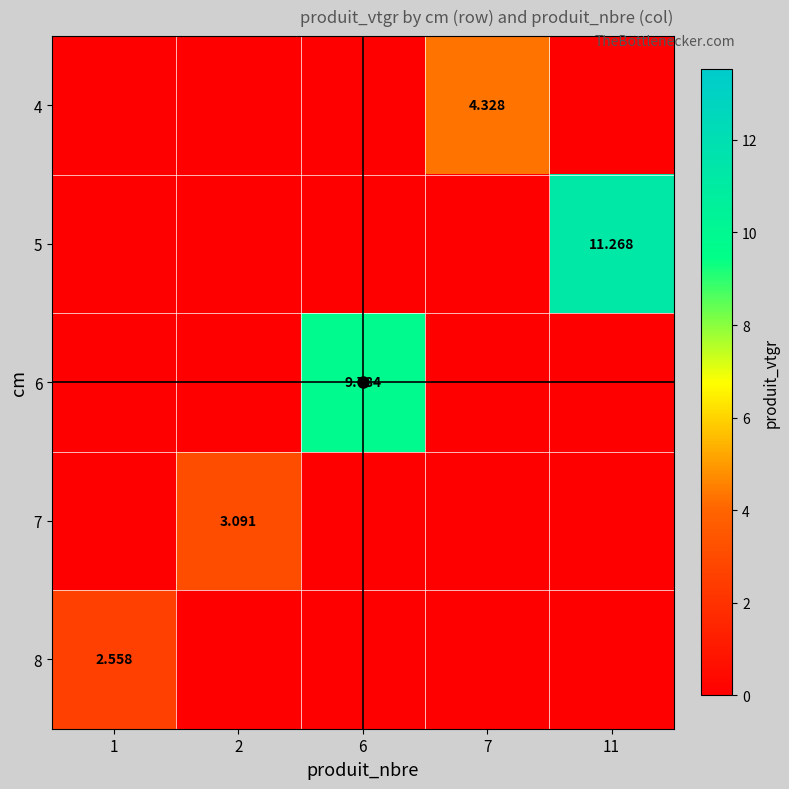

What is the highest value of the 7 series?

3.1